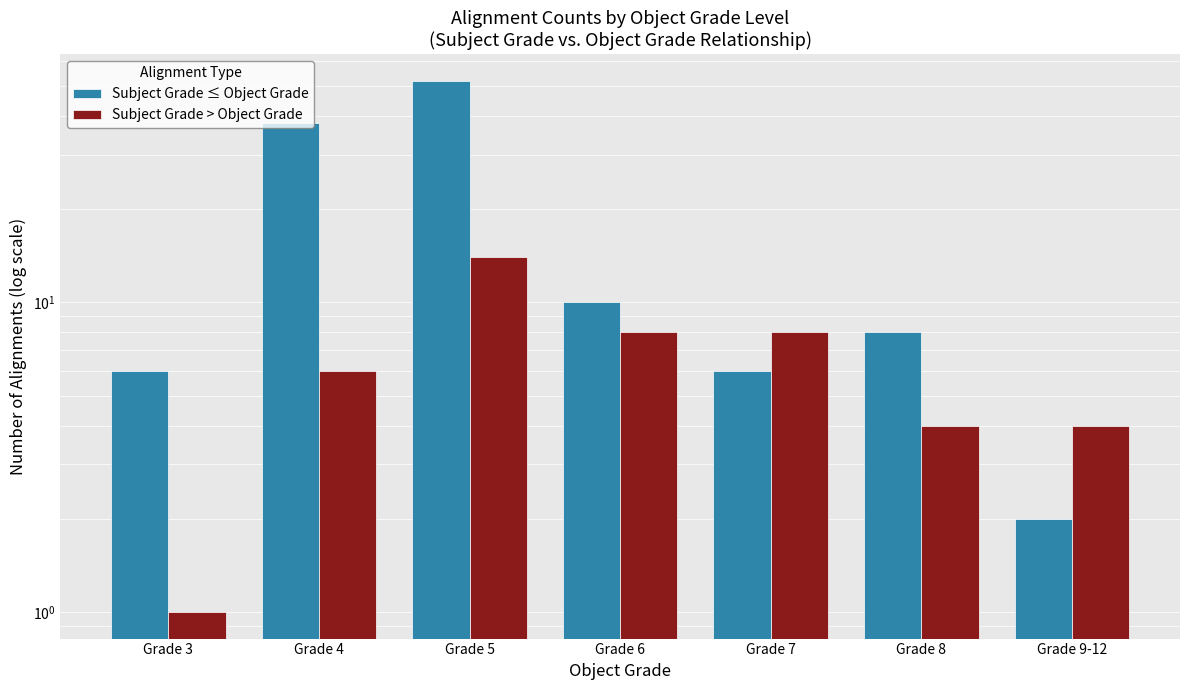

How many bars are there in total?

14